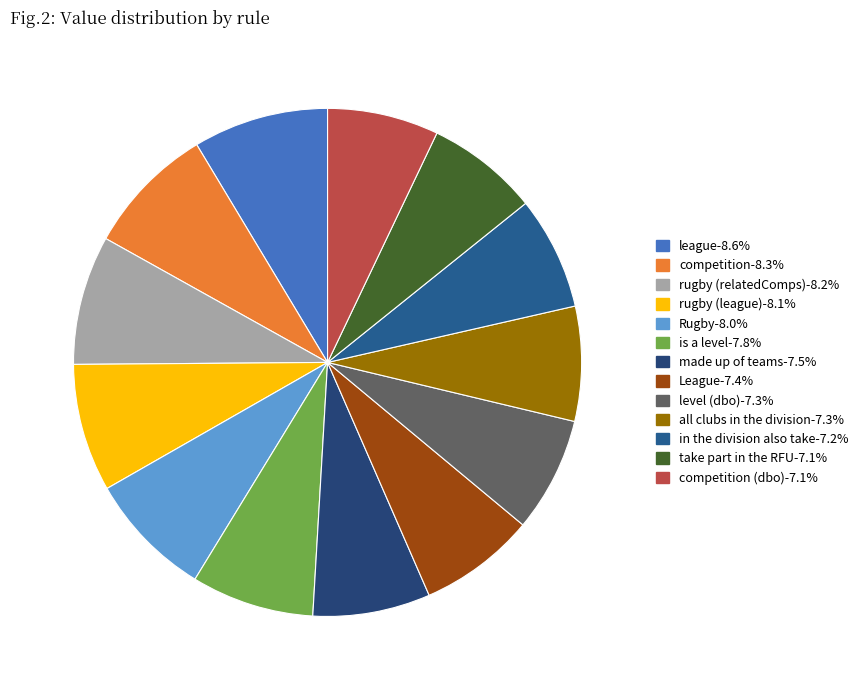

Count the number of slices in the pie.

13